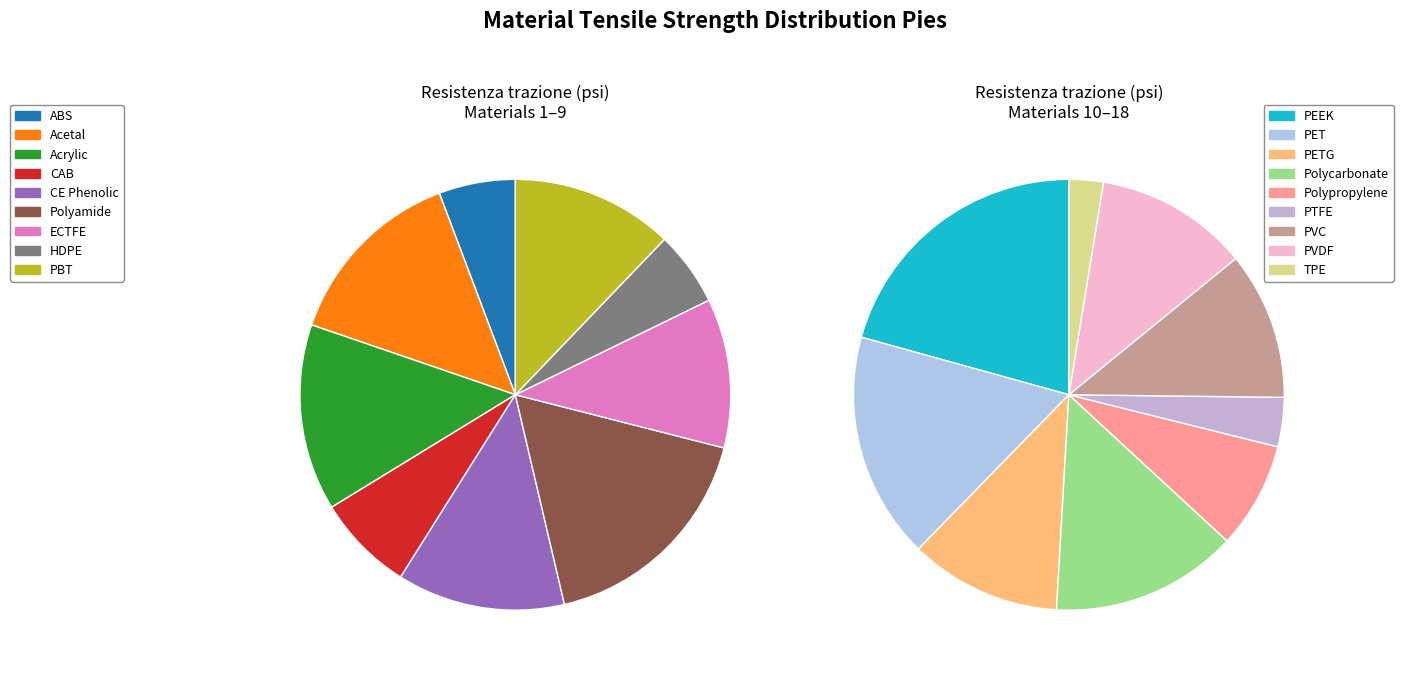

How many slices are in this pie chart?

18